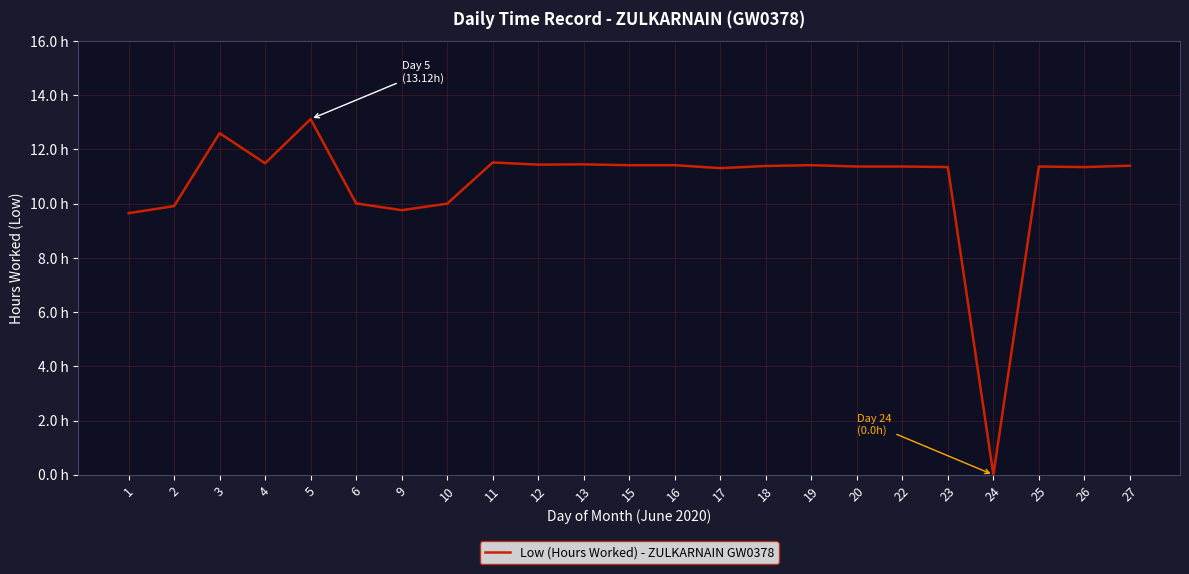

Does the chart have visible grid lines?

Yes